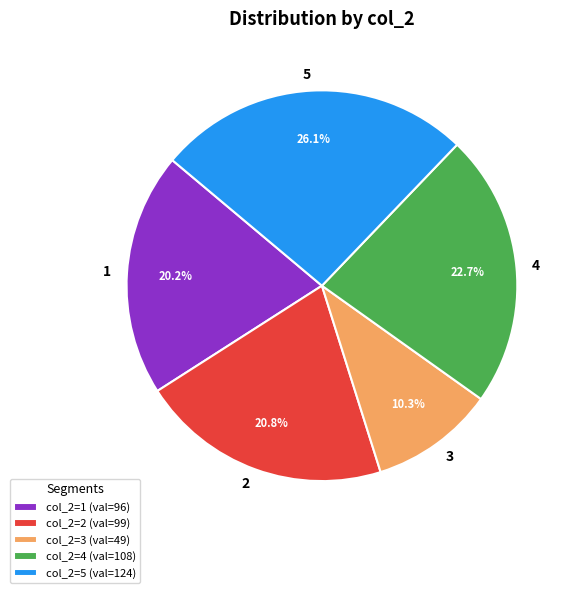

Between 2 and 4, which is larger?

4